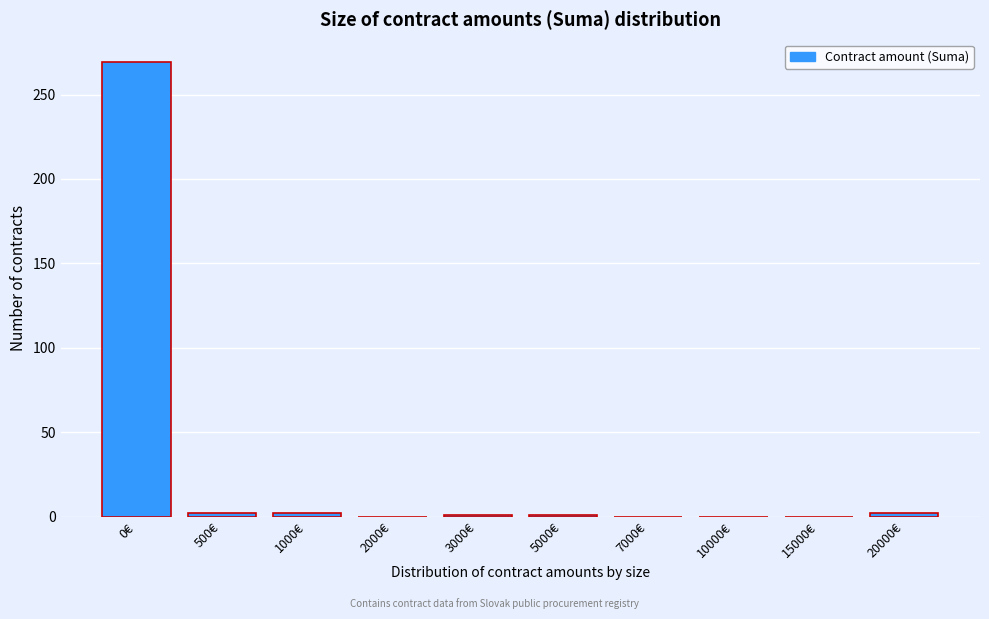

What is the sum of all values?

277